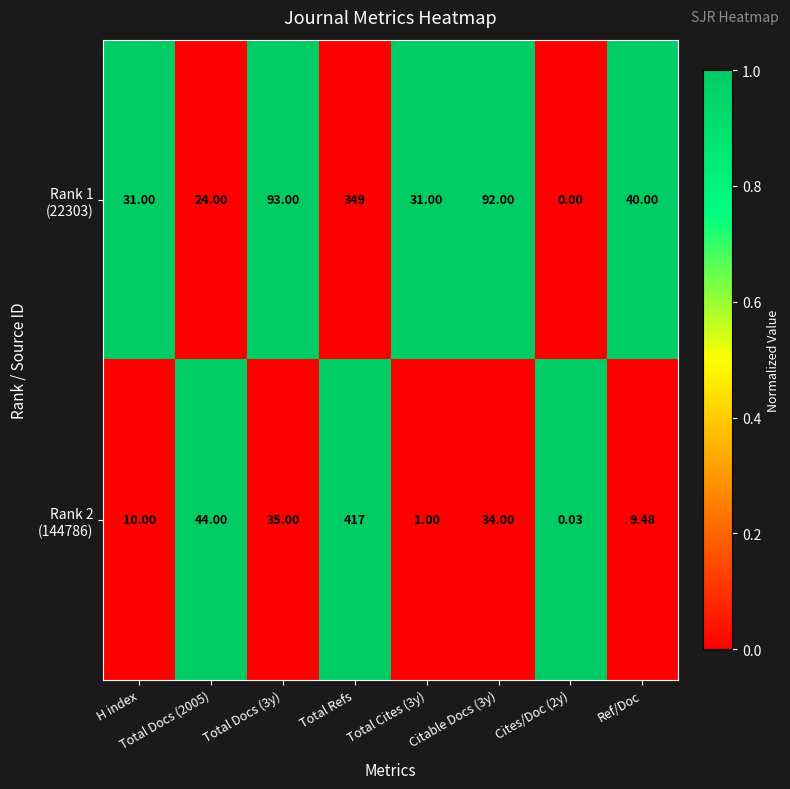

At which category is the sum across all series the highest?

Total Refs